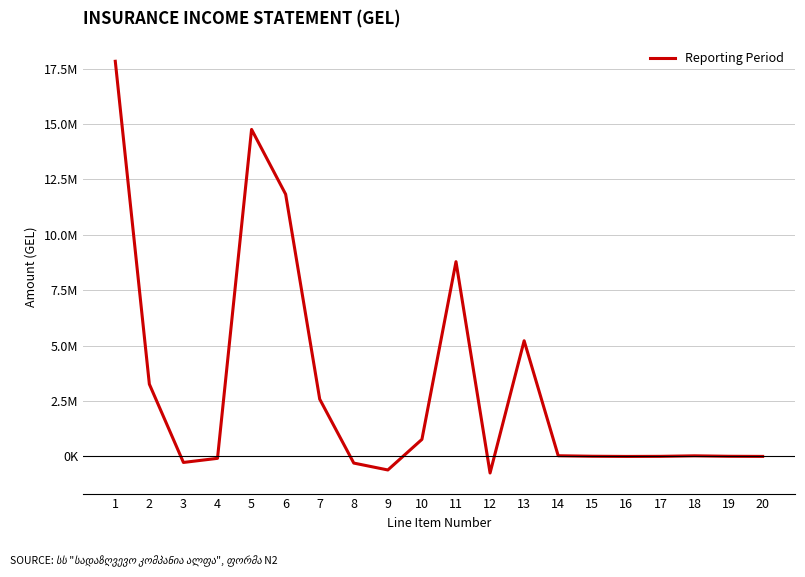

Does the chart display data point markers on the line(s)?

No